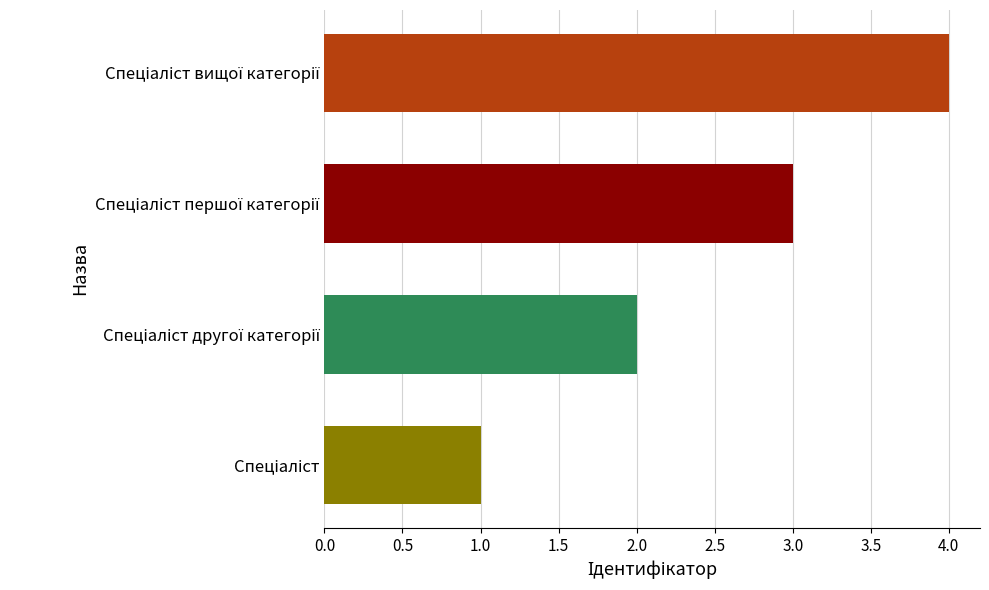

What is the sum of all values?

10